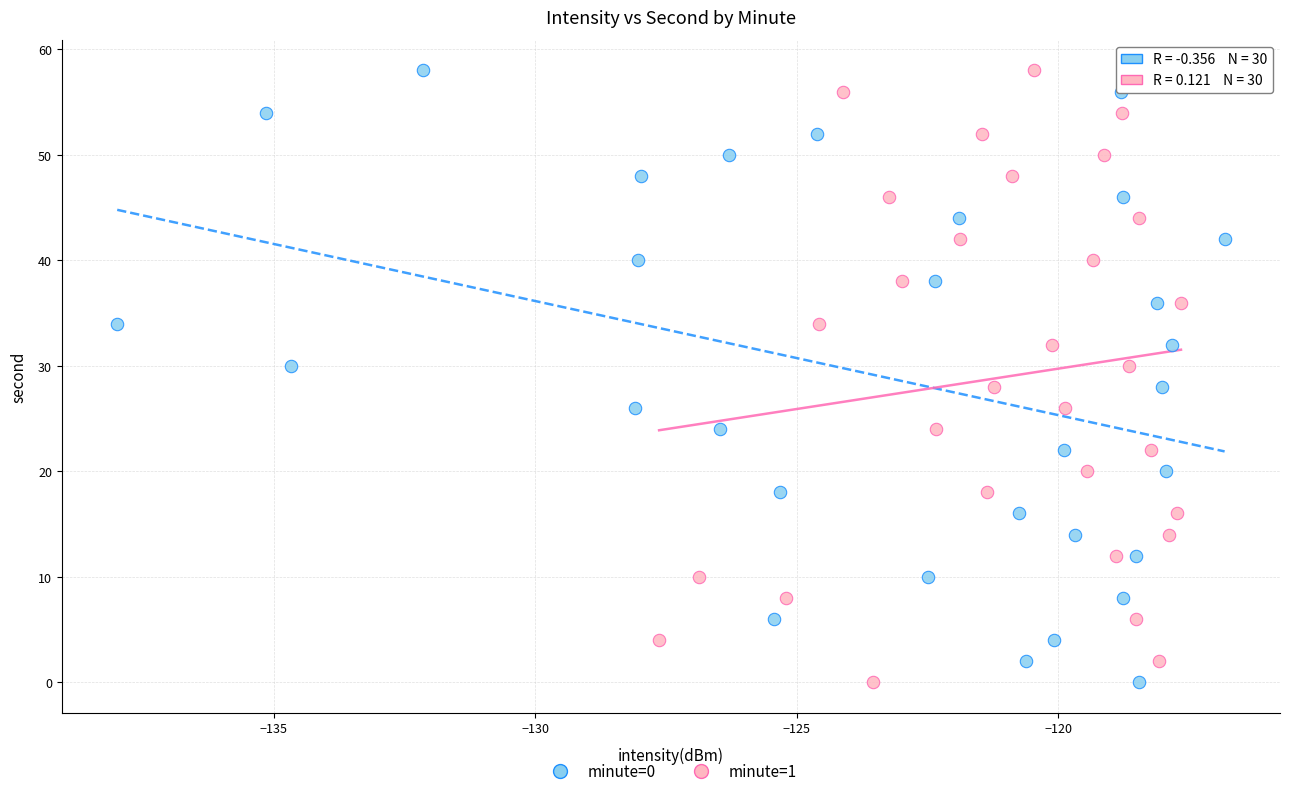

What are all the series names shown in the legend?

minute=0, minute=1